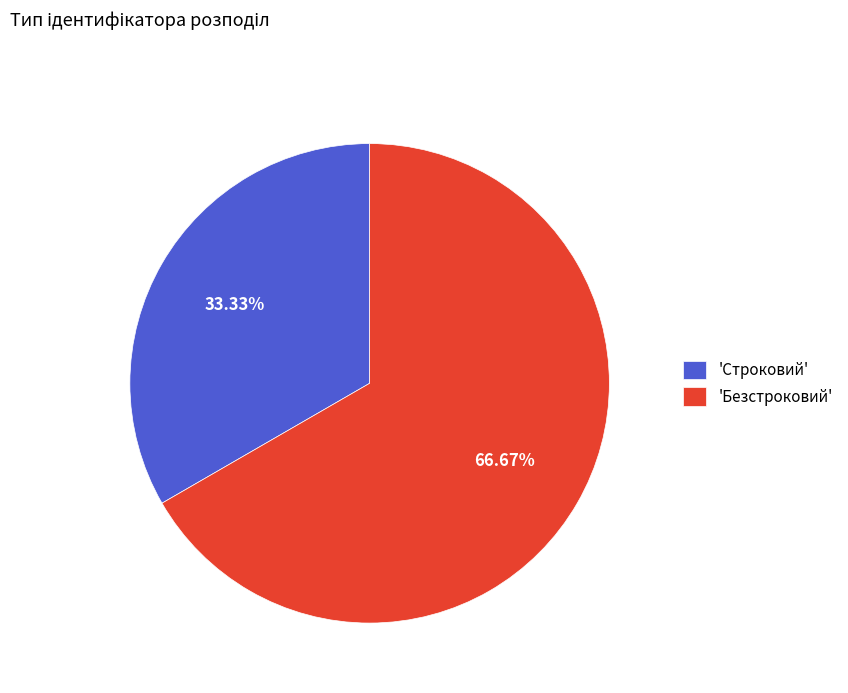

Is there any slice that represents more than half of the pie?

Yes